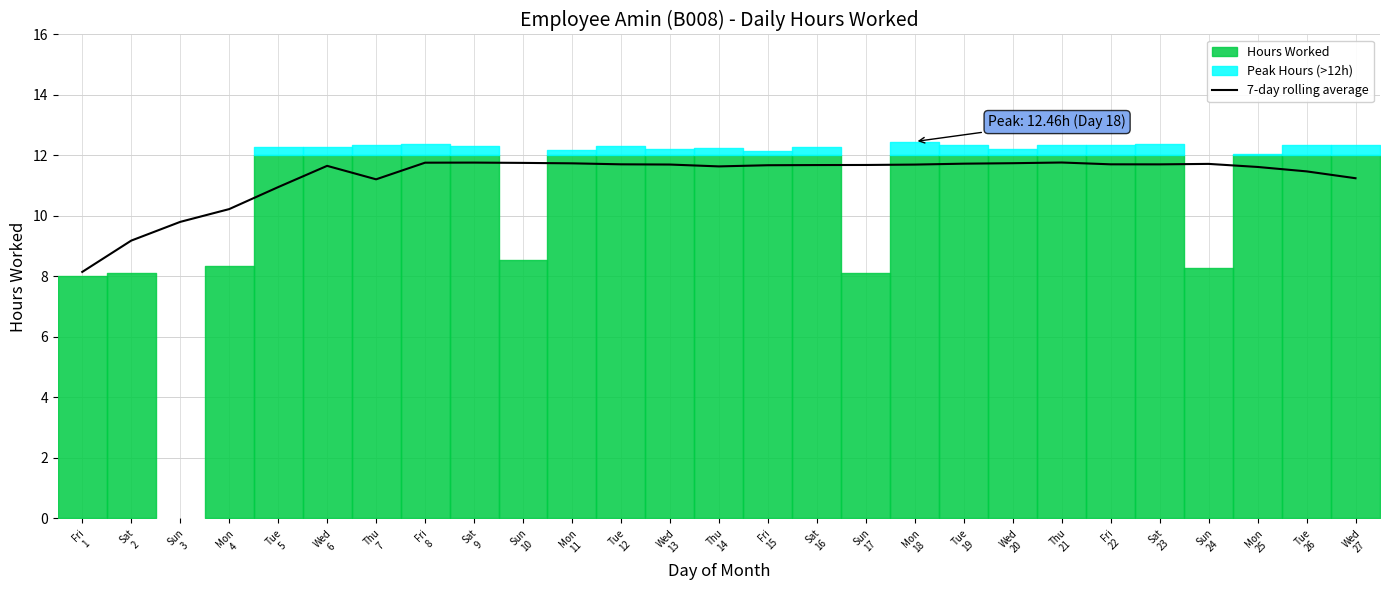

True or false: the data has more than 2 interior local peaks.

True